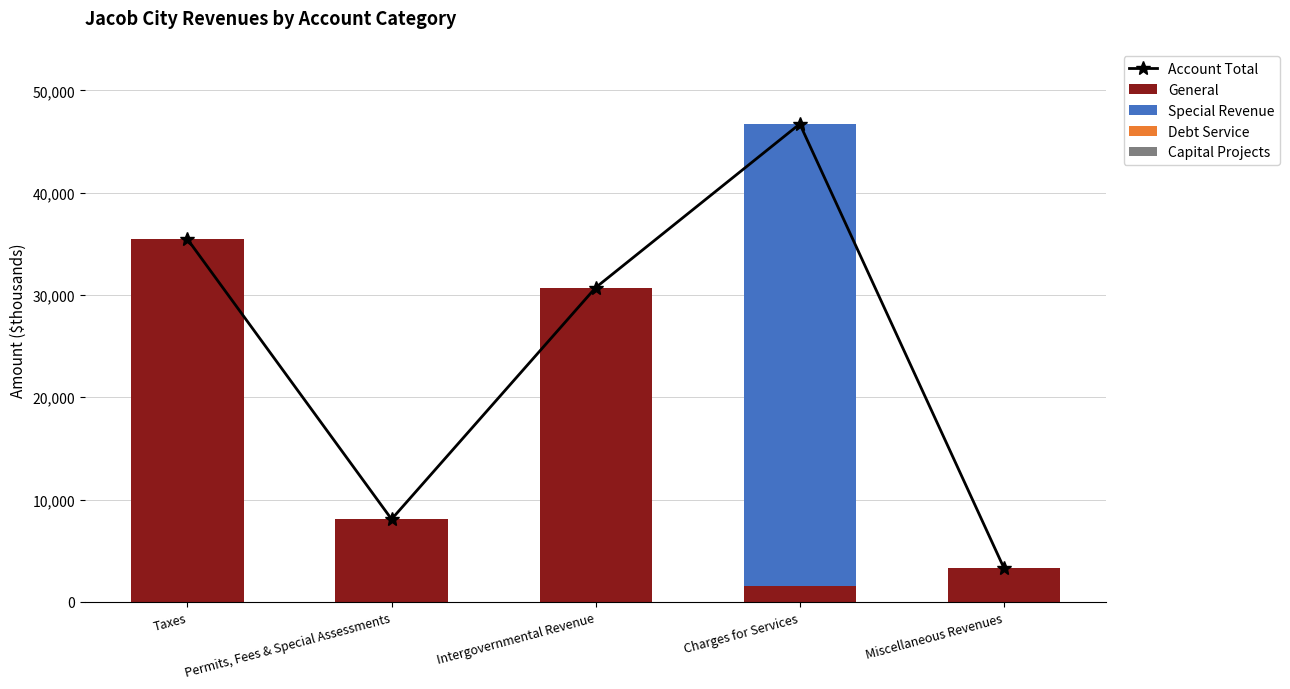

Is the value of Special Revenue at Taxes greater than the value of General at Permits, Fees & Special Assessments?

No